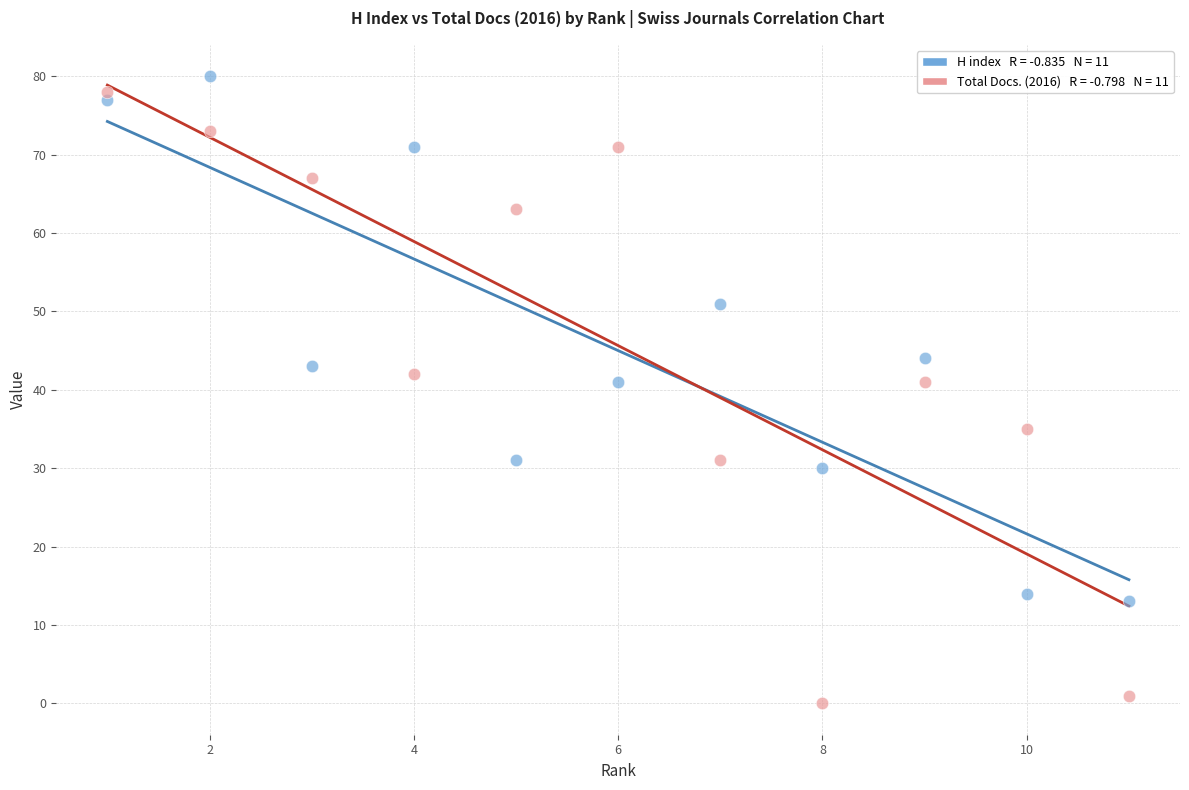

Across all data points, what is the range of X values (max minus min)?

10